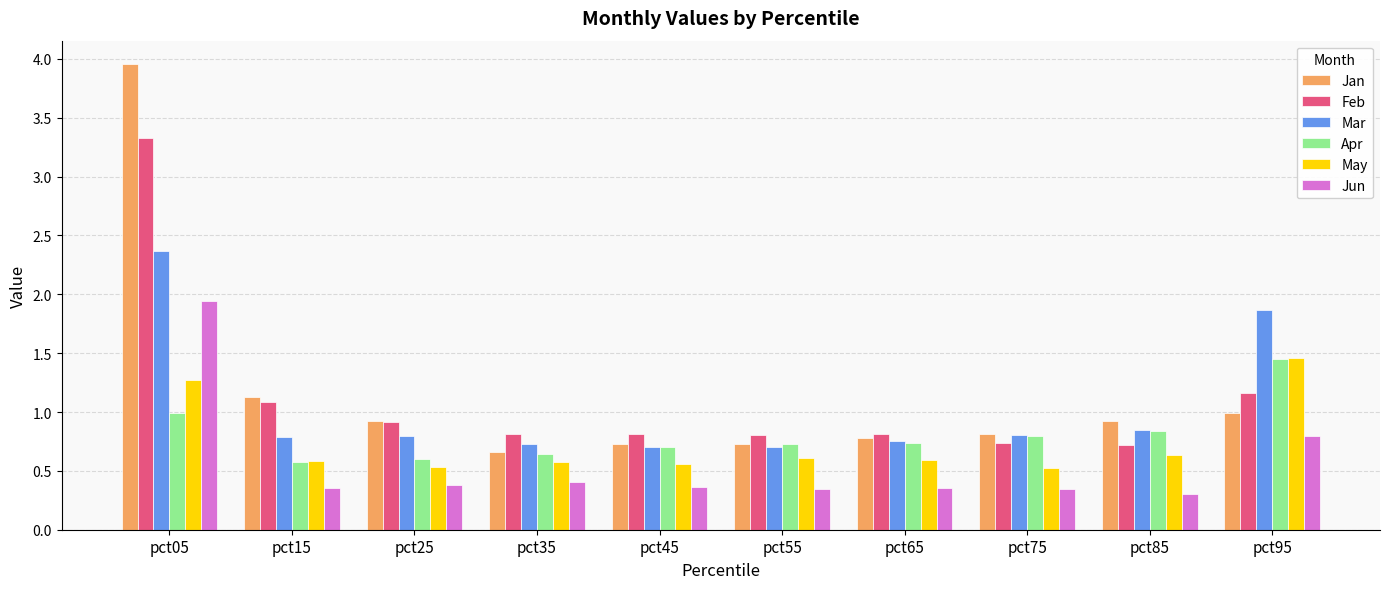

Which category has the highest value in the May series?

pct95